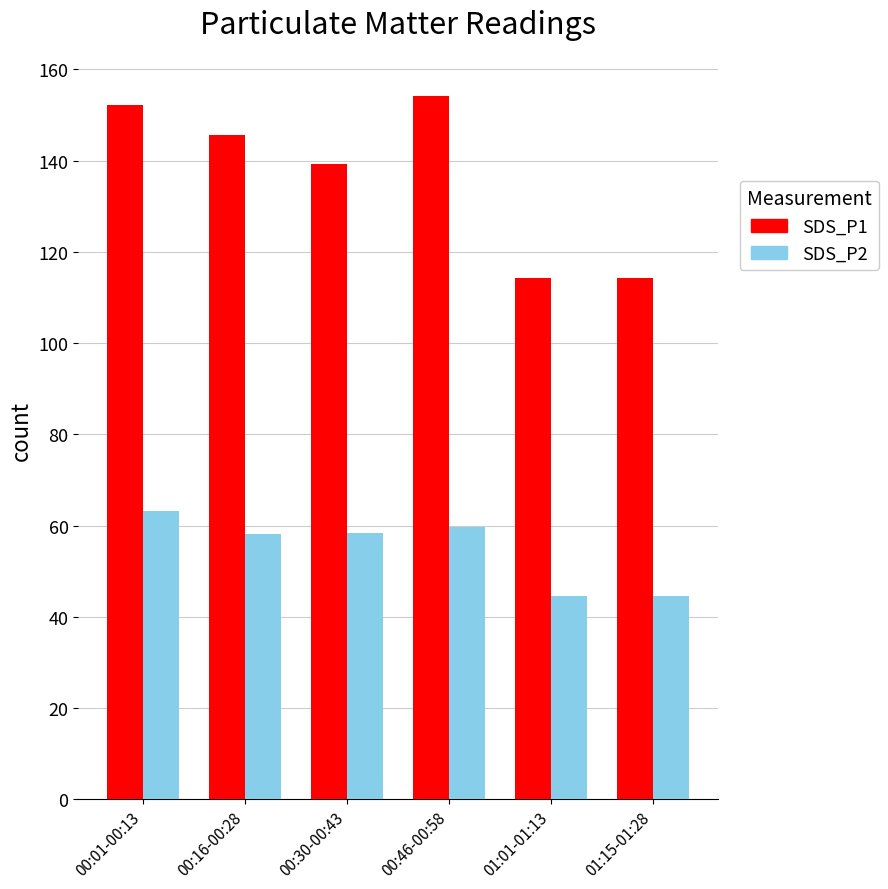

What value does the SDS_P2 series have at 00:46-00:58?

59.8